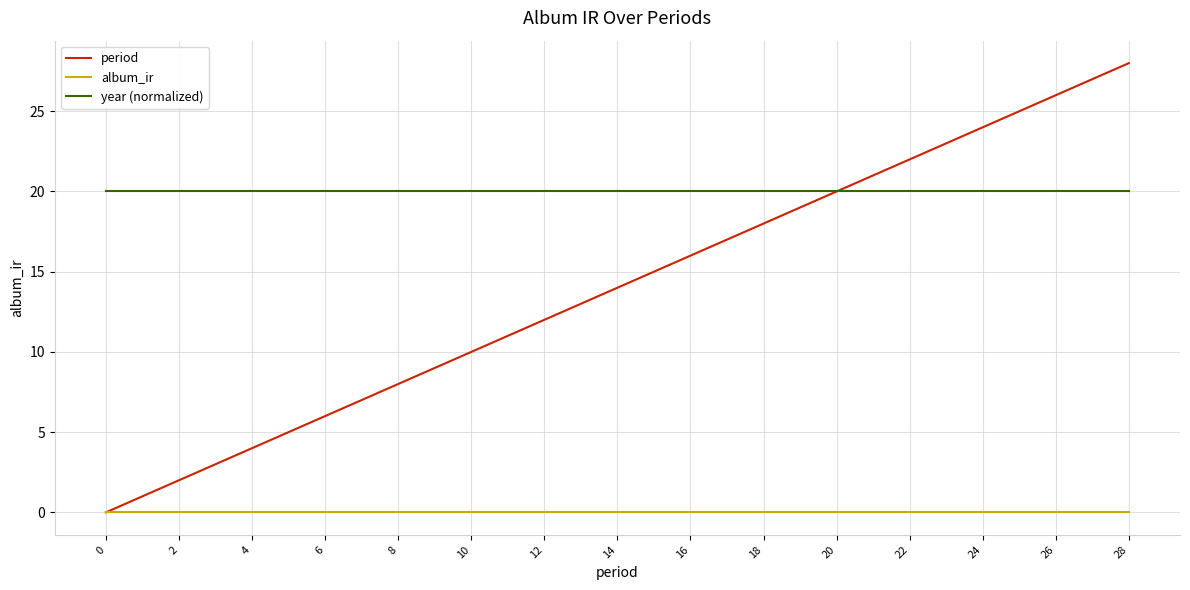

What is the sum of all period values?

210